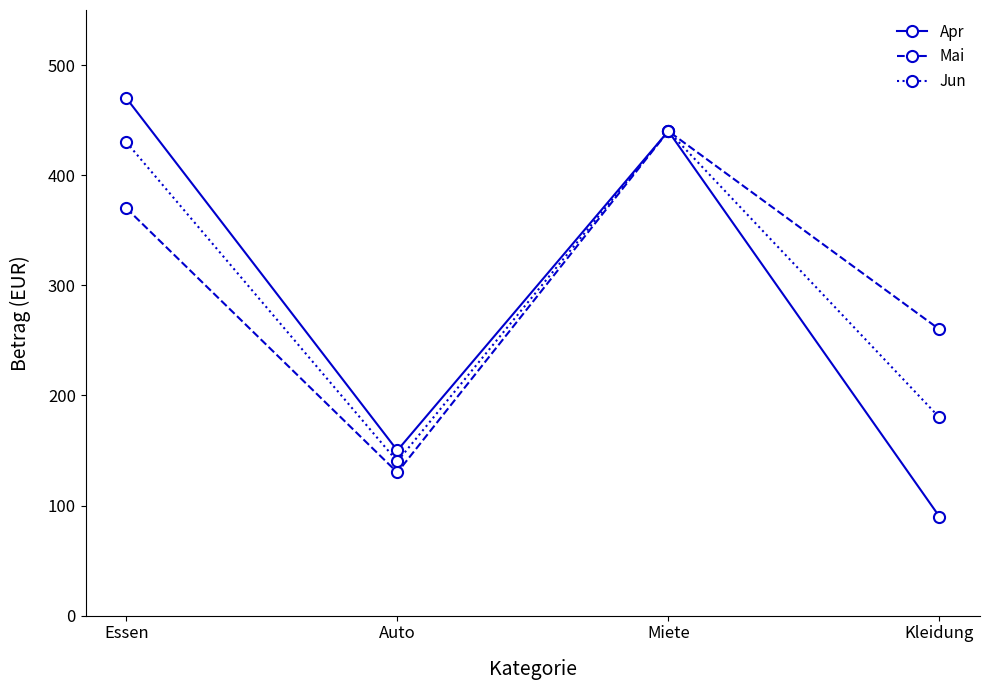

At which category does Jun reach its first local valley?

Auto